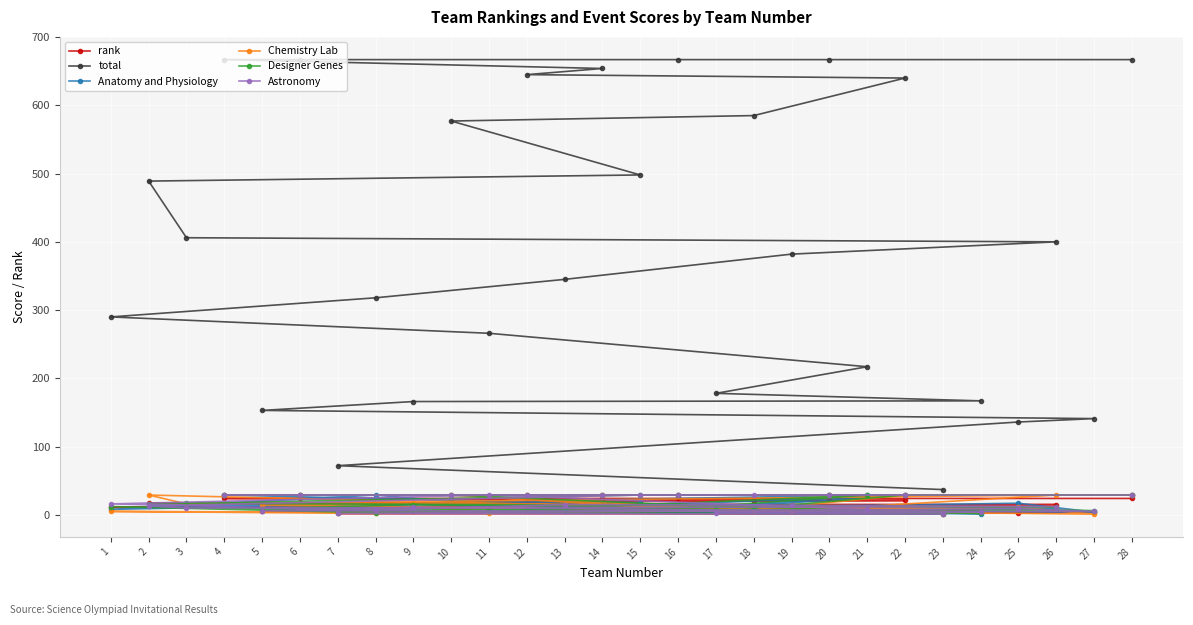

Is the value of Astronomy at 24 greater than the value of Anatomy and Physiology at 19?

No